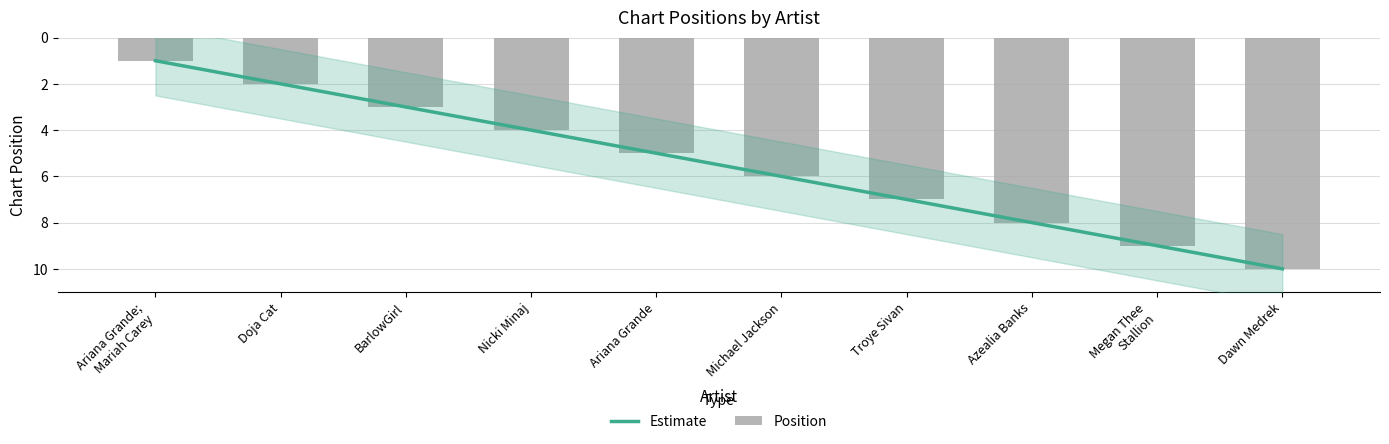

Is it true that the value at Doja Cat is 3?

False